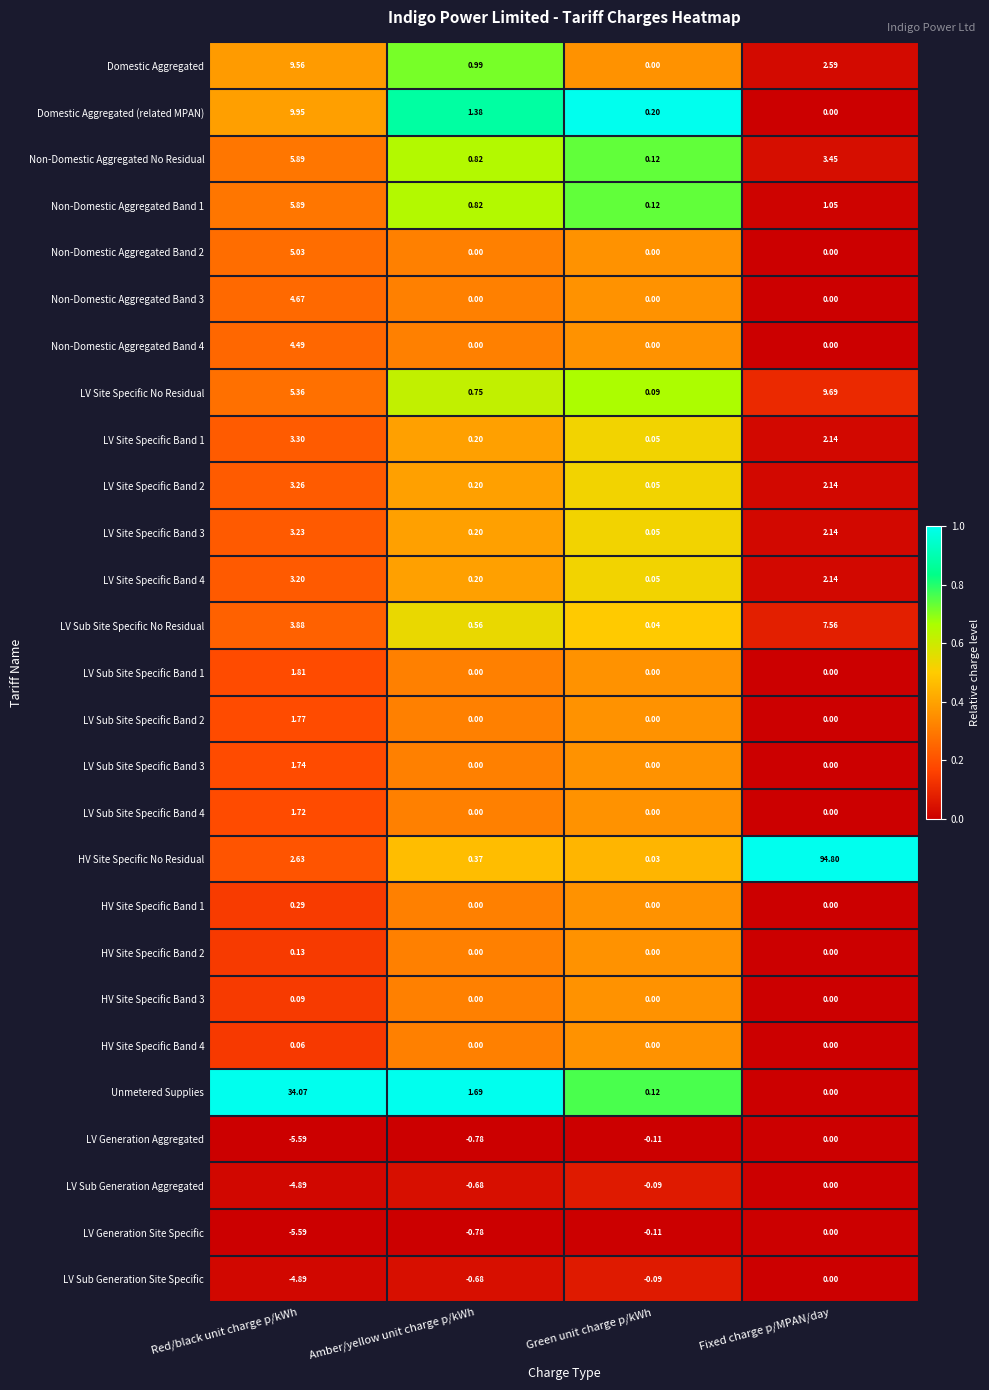

Which category has the highest value in the LV Site Specific Band 2 series?

Red/black unit charge p/kWh